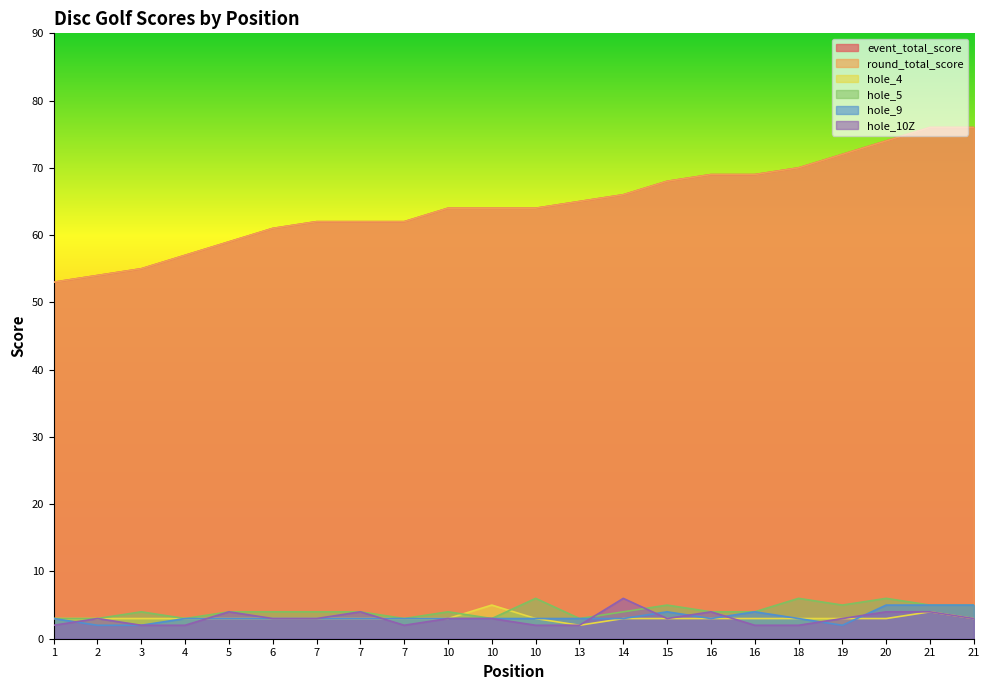

The value of hole_10Z at 10 is 3. True or false?

True